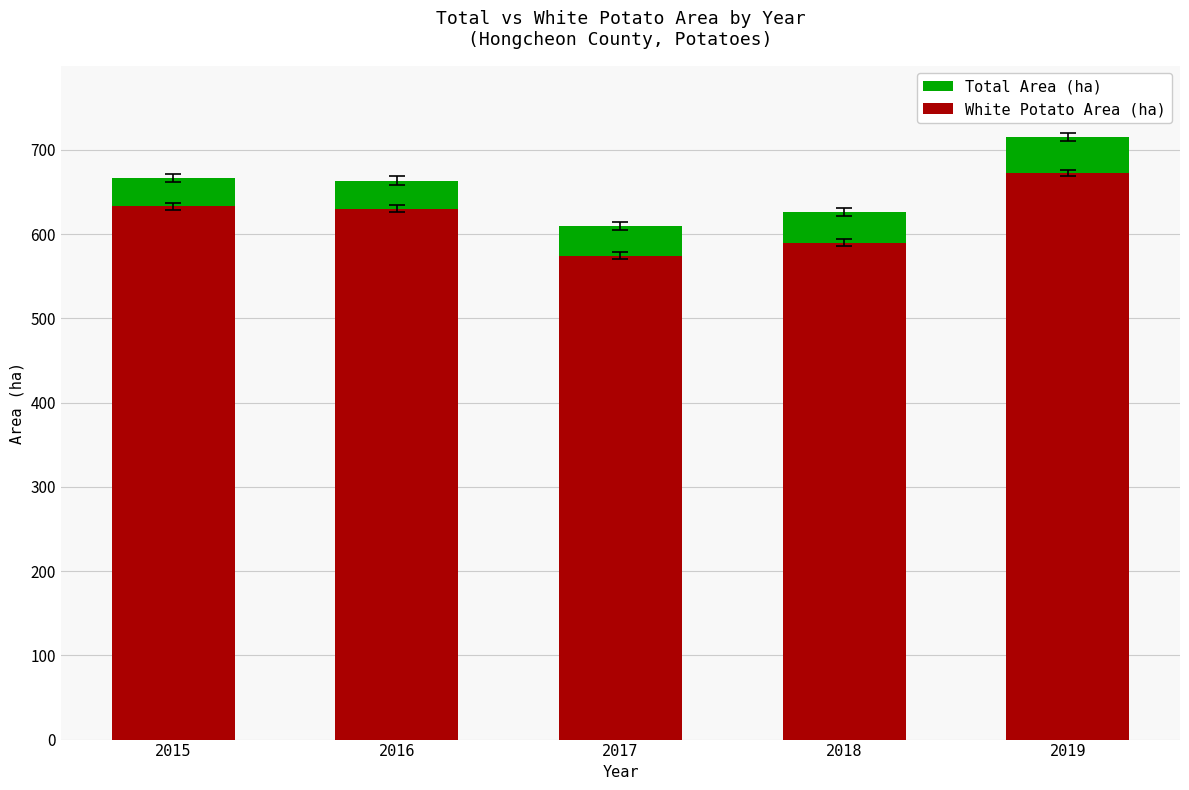

What is the average value of the Total Area (ha) series?

656.2